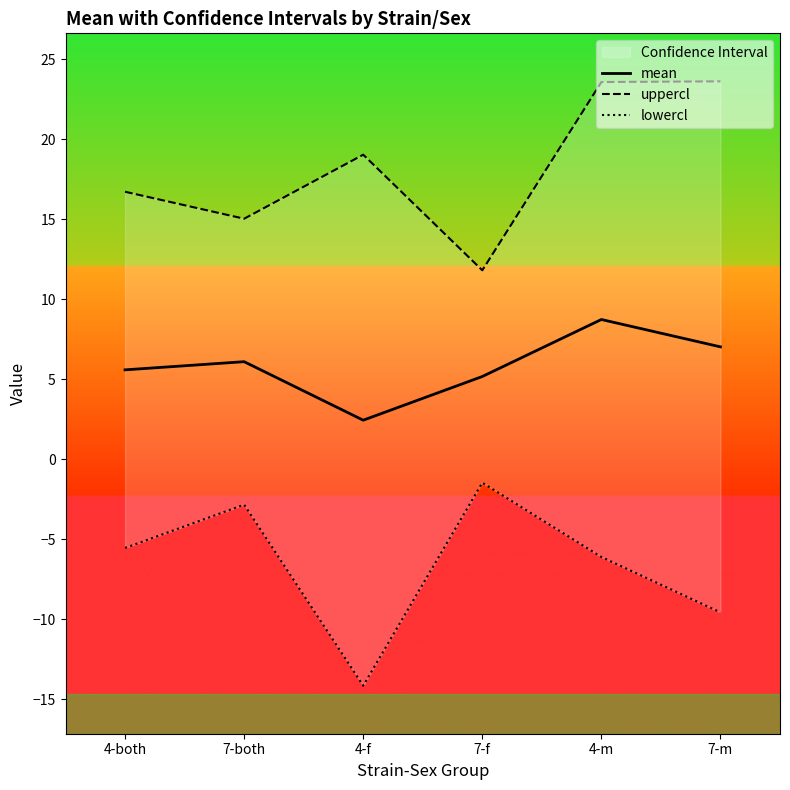

What is the average value of the lowercl series?

-6.6